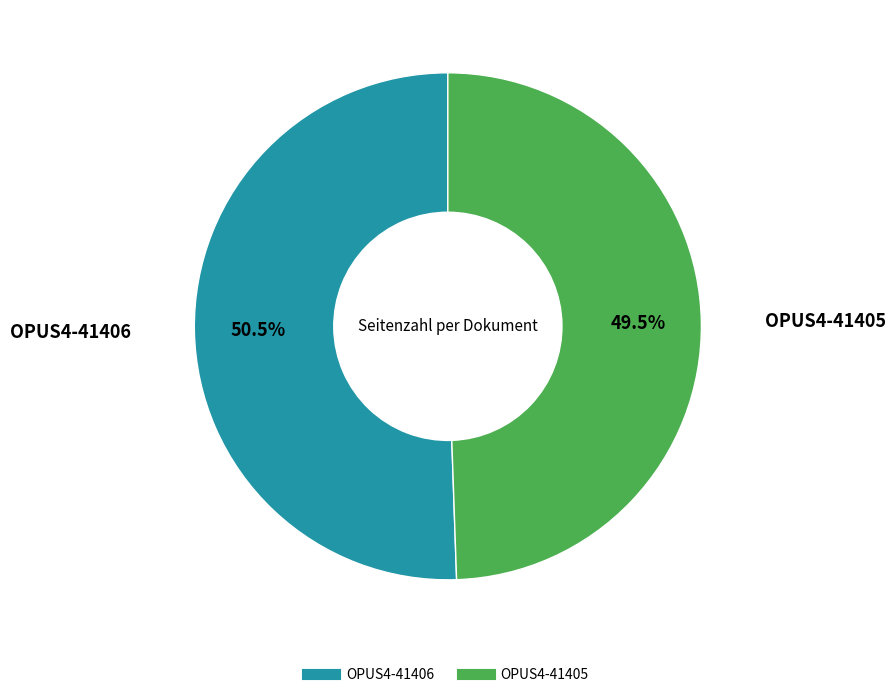

Which category accounts for the majority?

OPUS4-41406